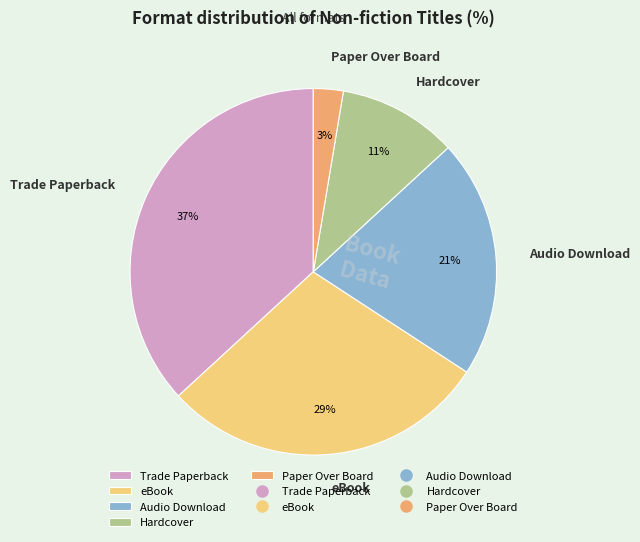

To the nearest percent, what percentage of the pie is Paper Over Board?

3%